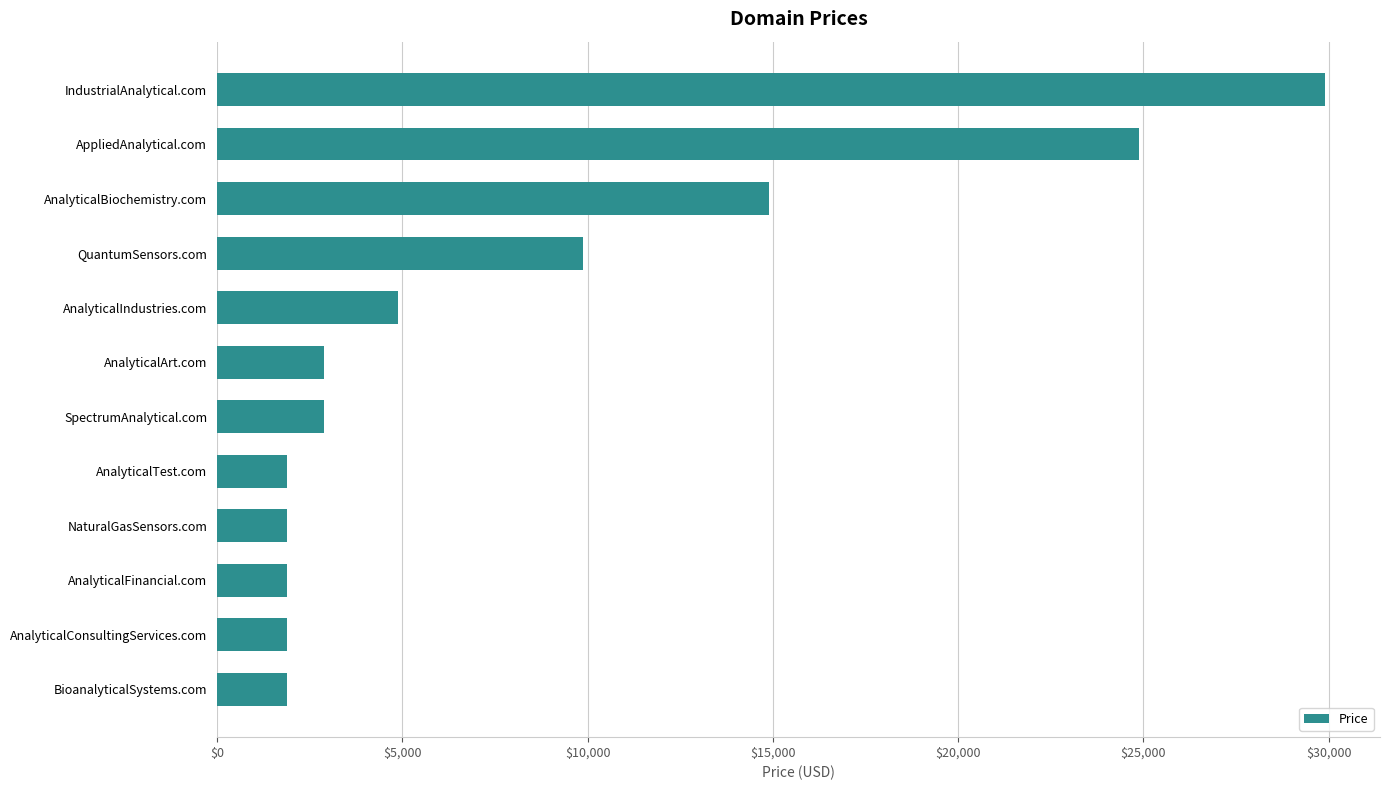

What is the sum of the values at AnalyticalIndustries.com and AppliedAnalytical.com?

29776